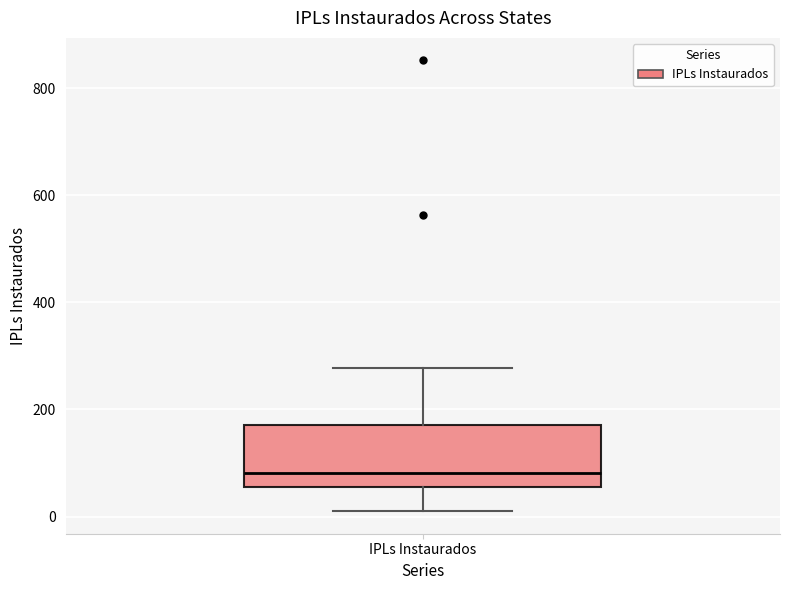

Where does the lower whisker of the box for IPLs Instaurados end on the y-axis? The values are not printed on the chart, so give them approximately, as read against the axis.

20